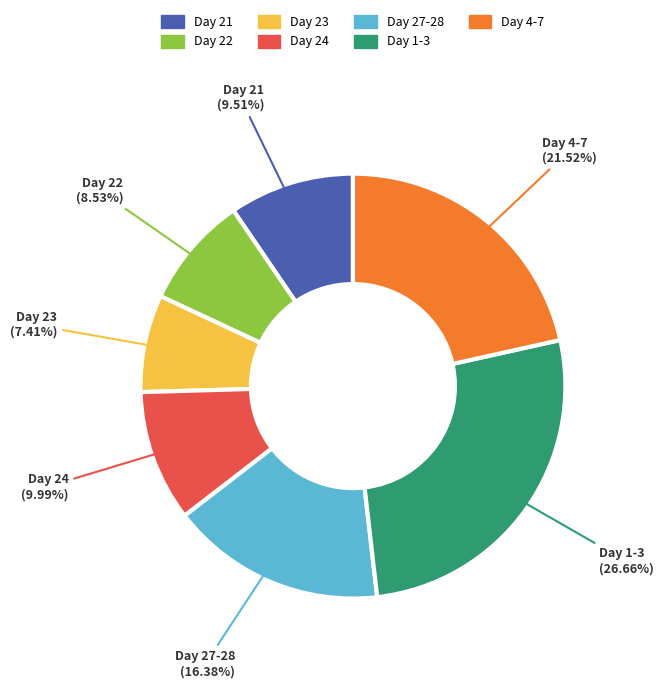

Is there a majority slice in this chart?

No